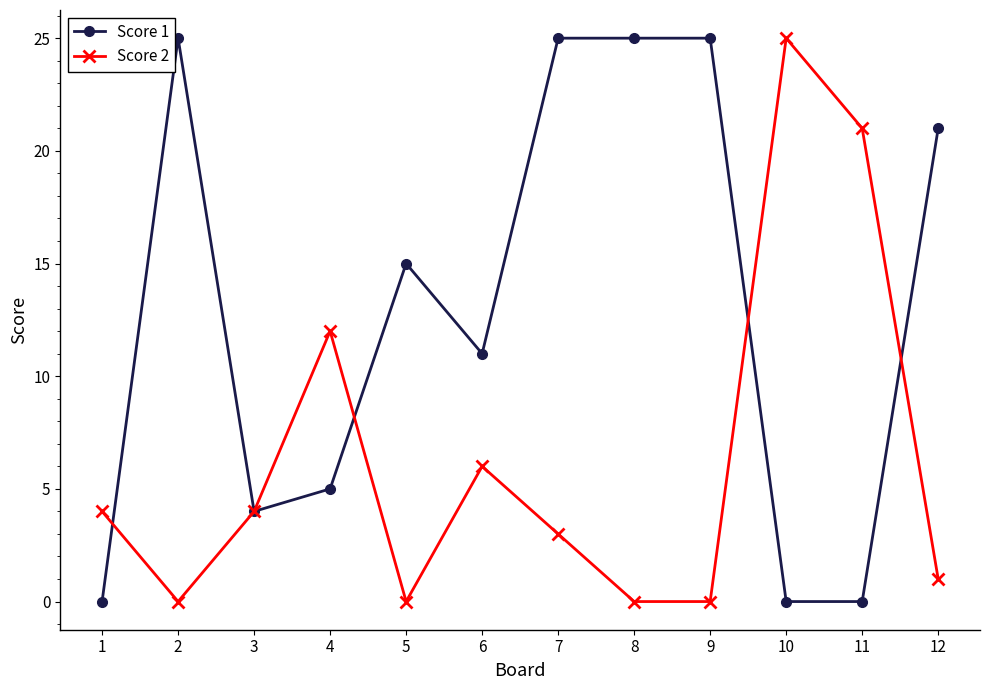

True or false: Score 2 has more than 2 interior local peaks.

True